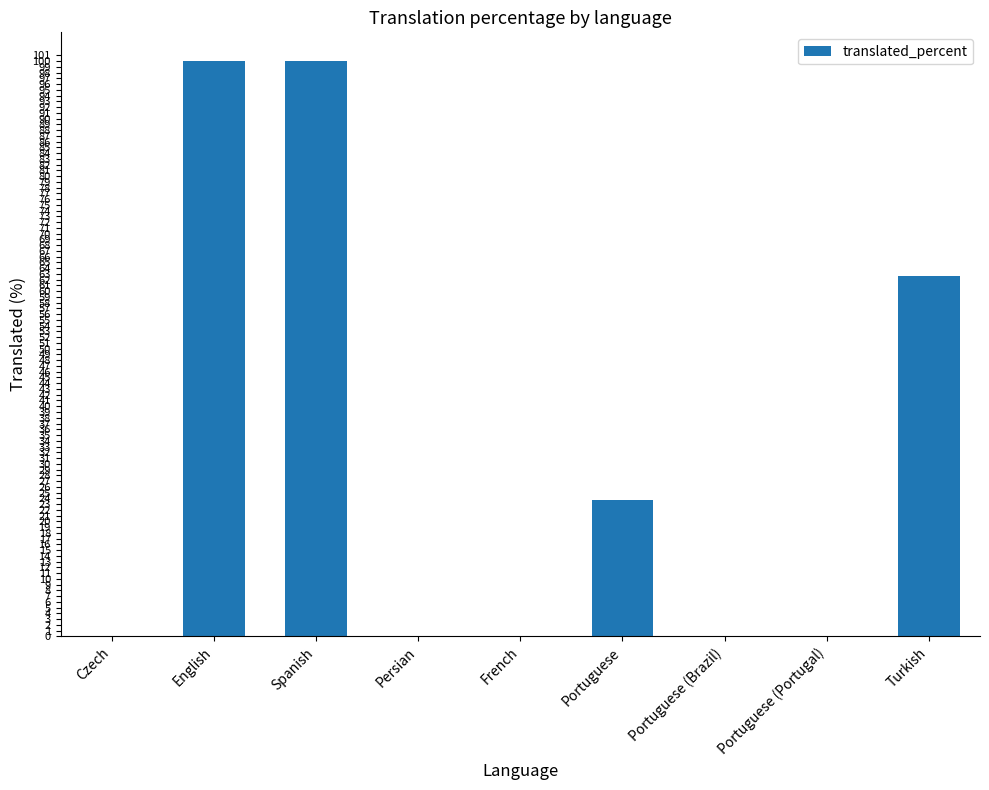

Which has a higher value, Persian or Turkish?

Turkish